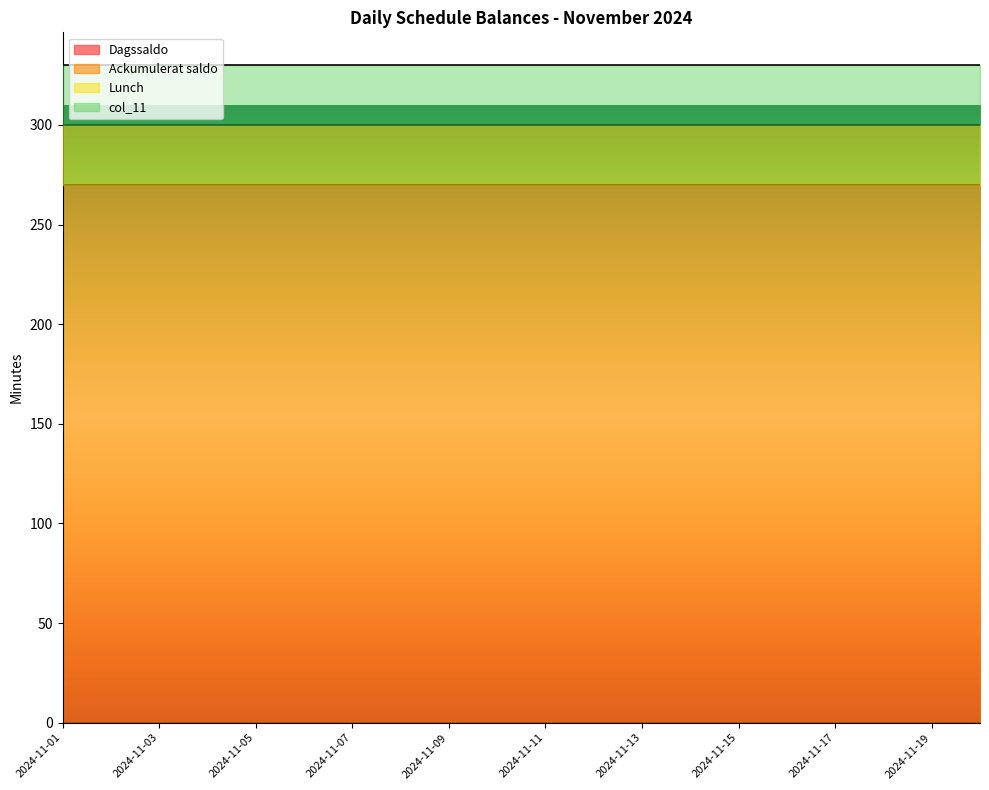

True or false: Ackumulerat saldo and Lunch intersect in this chart.

False